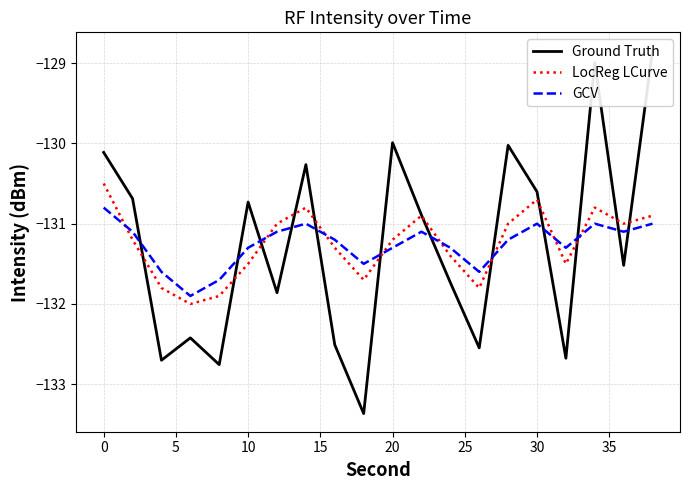

Does the chart have visible grid lines?

Yes